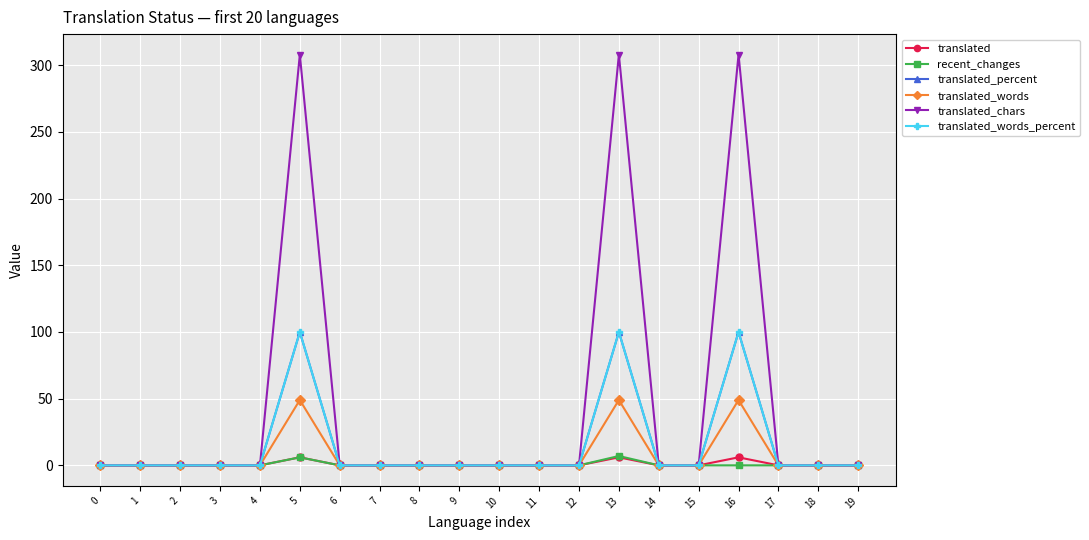

Reading left to right, transcribe all the data shown in this chart.

translated: 0	0	0	0	0	6	0	0	0	0	0	0	0	6	0	0	6	0	0	0
recent_changes: 0	0	0	0	0	6	0	0	0	0	0	0	0	7	0	0	0	0	0	0
translated_percent: 0	0	0	0	0	100	0	0	0	0	0	0	0	100	0	0	100	0	0	0
translated_words: 0	0	0	0	0	49	0	0	0	0	0	0	0	49	0	0	49	0	0	0
translated_chars: 0	0	0	0	0	308	0	0	0	0	0	0	0	308	0	0	308	0	0	0
translated_words_percent: 0	0	0	0	0	100	0	0	0	0	0	0	0	100	0	0	100	0	0	0